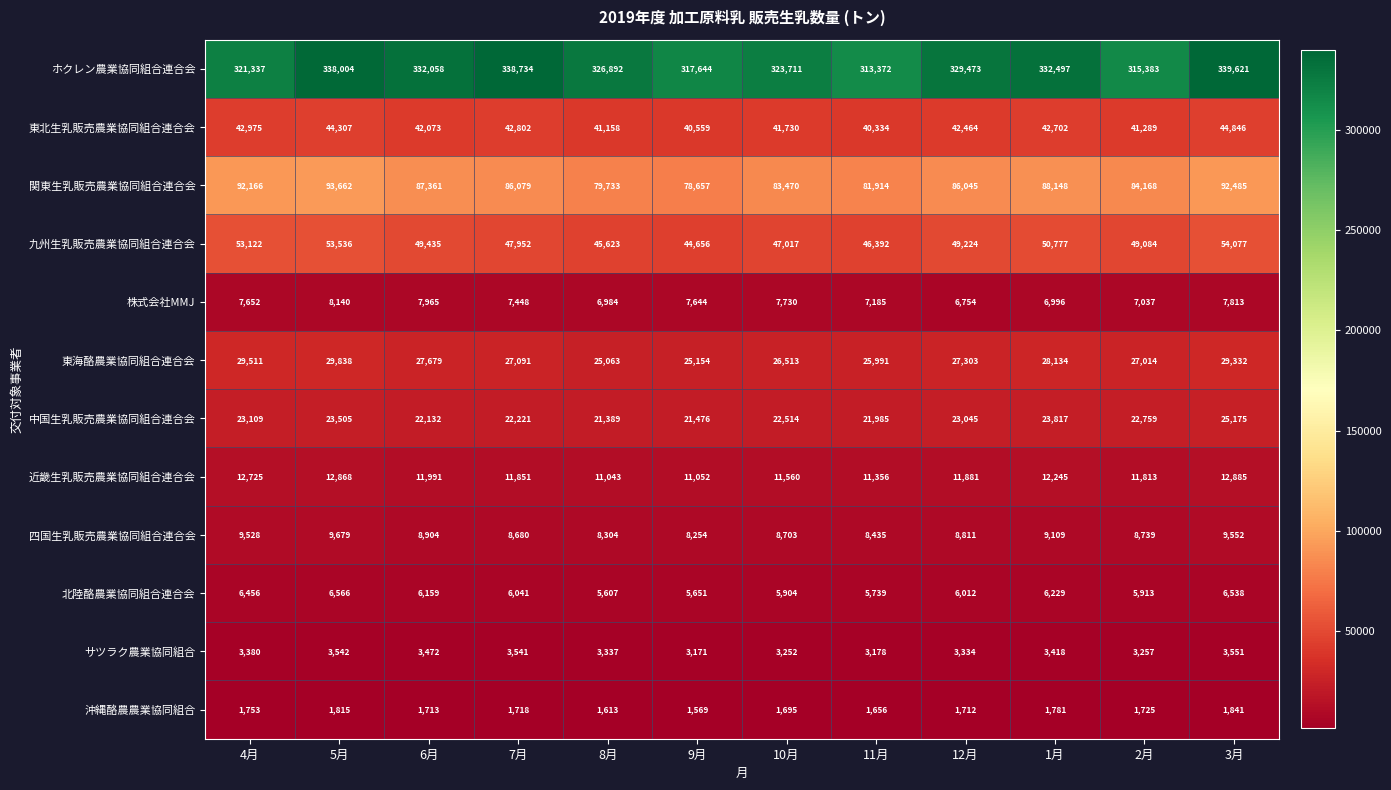

At which category is the sum across all series the highest?

3月